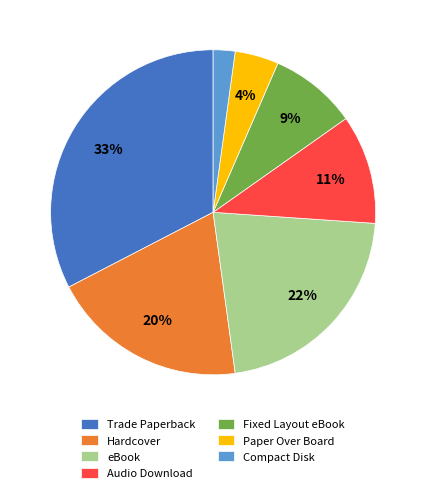

What is the largest slice in the pie chart?

Trade Paperback